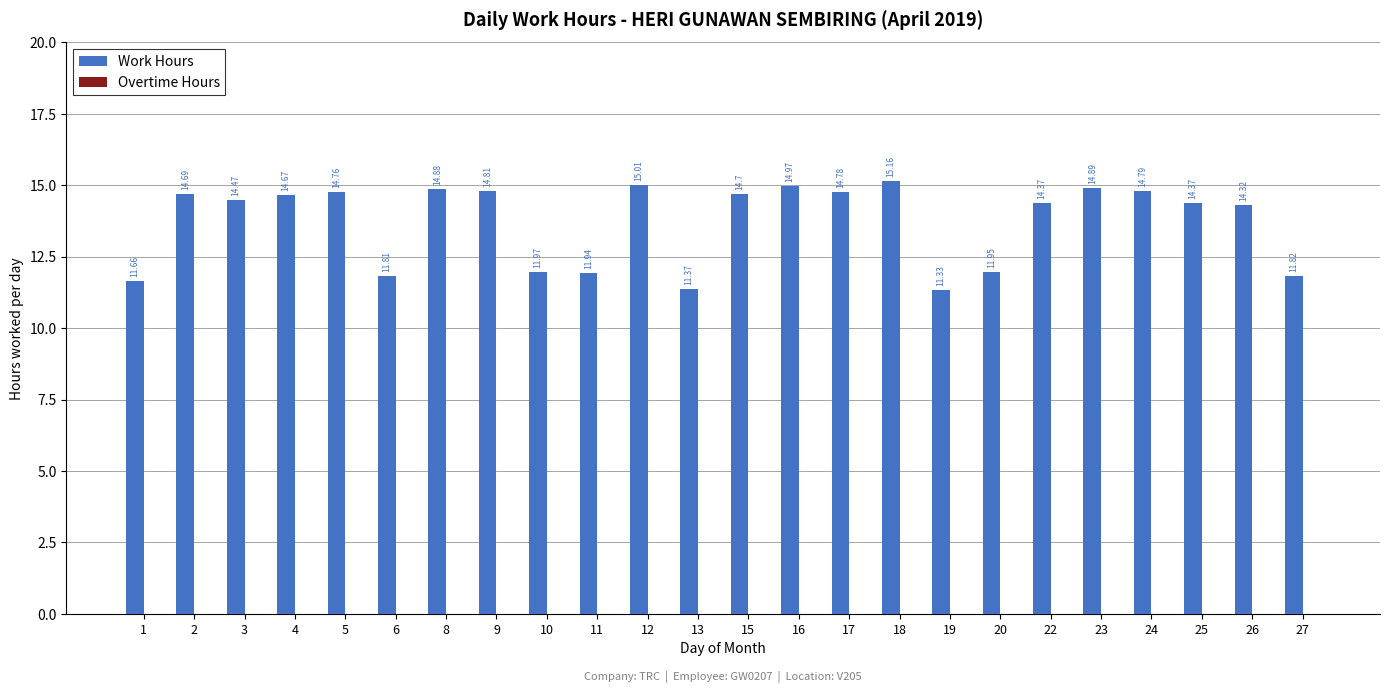

What is the sum of all values?

329.5